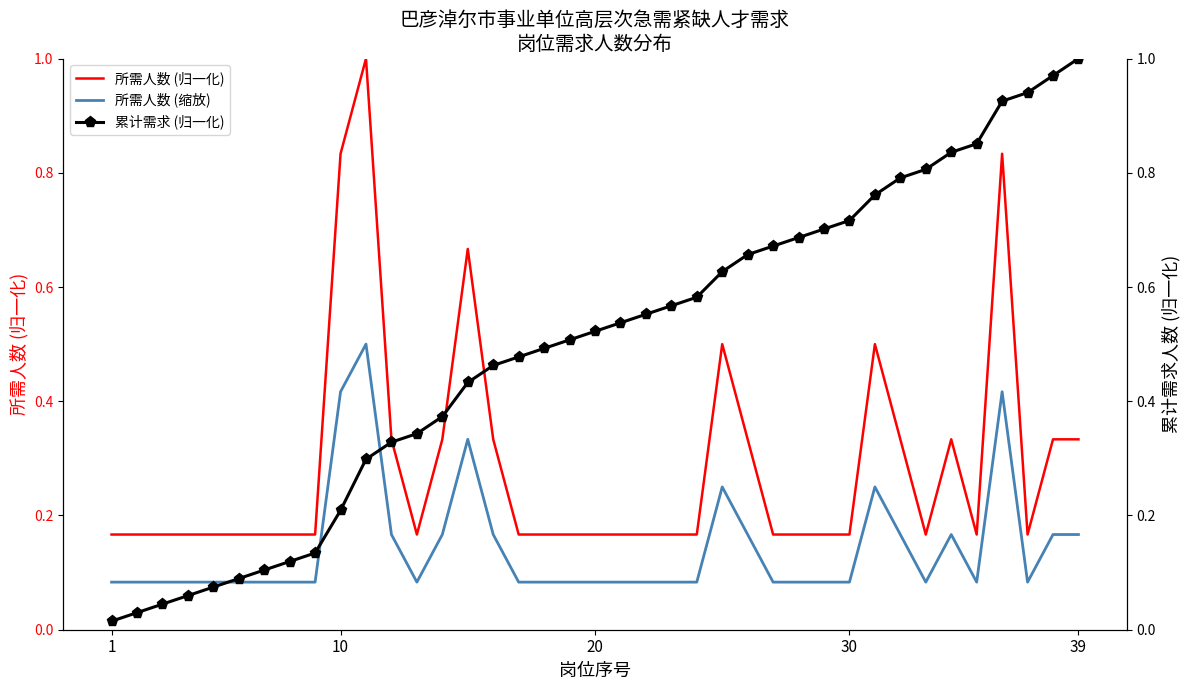

Which series has the largest range (max minus min)?

累计需求 (归一化)